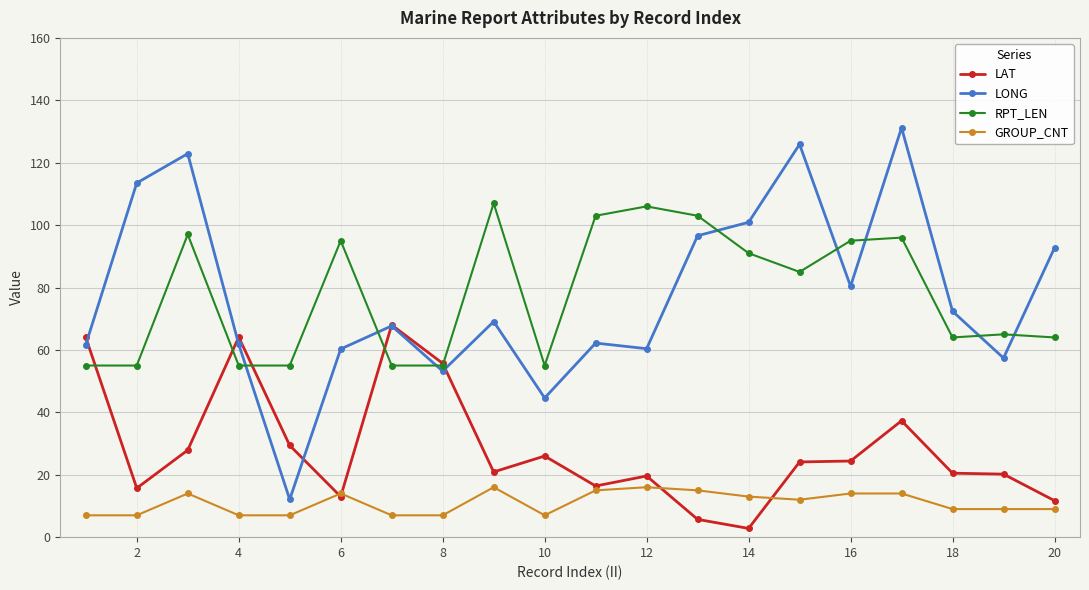

True or false: RPT_LEN has more than 2 points higher than both neighbors.

True